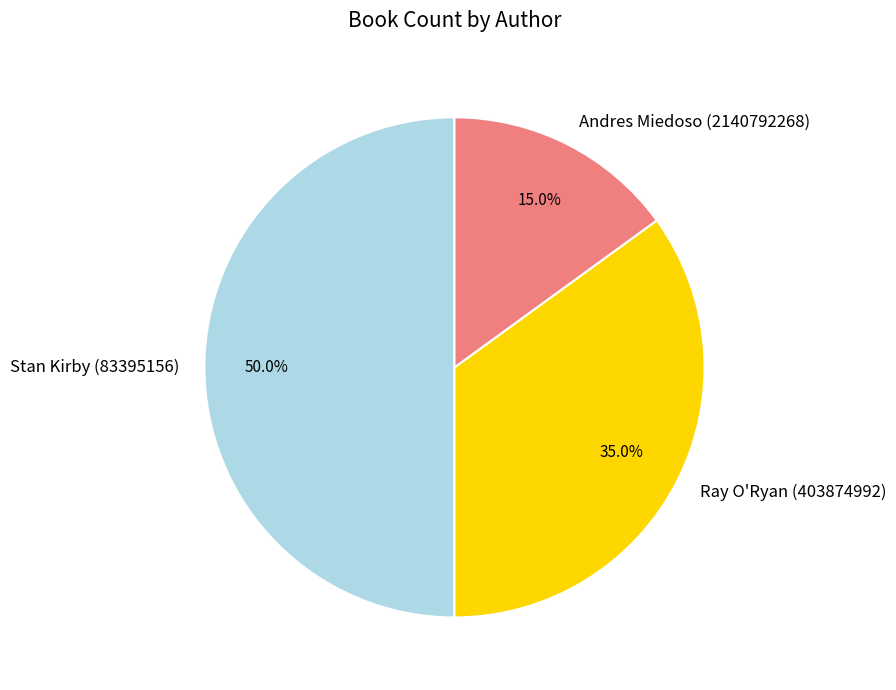

True or false: Stan Kirby (83395156) accounts for 37% of the total.

False